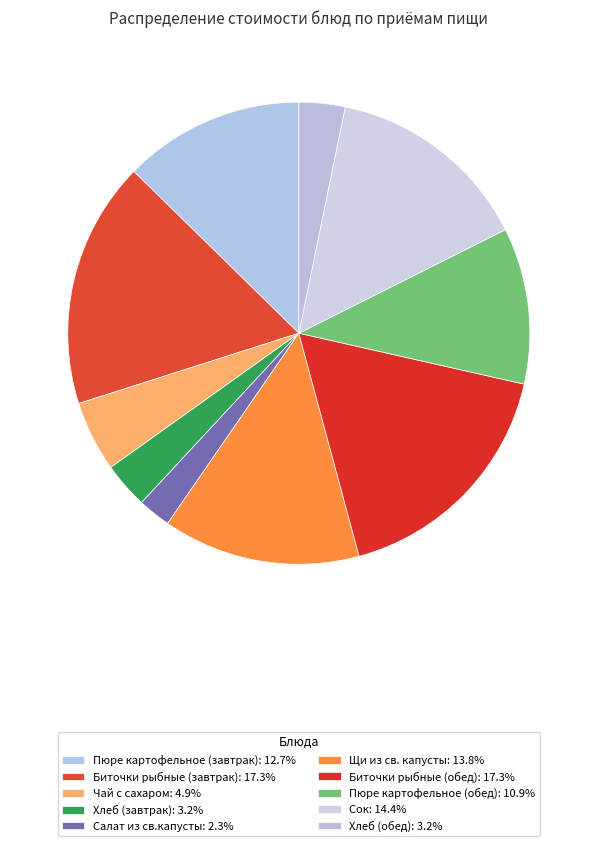

Does Биточки рыбные (завтрак) represent more than half of the total?

No